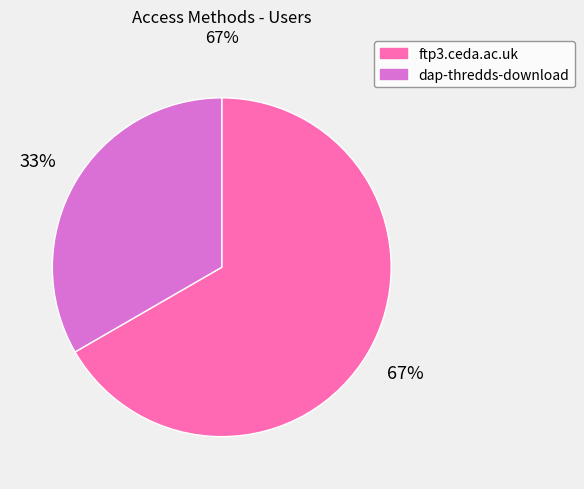

Between dap-thredds-download and ftp3.ceda.ac.uk, which is larger?

ftp3.ceda.ac.uk